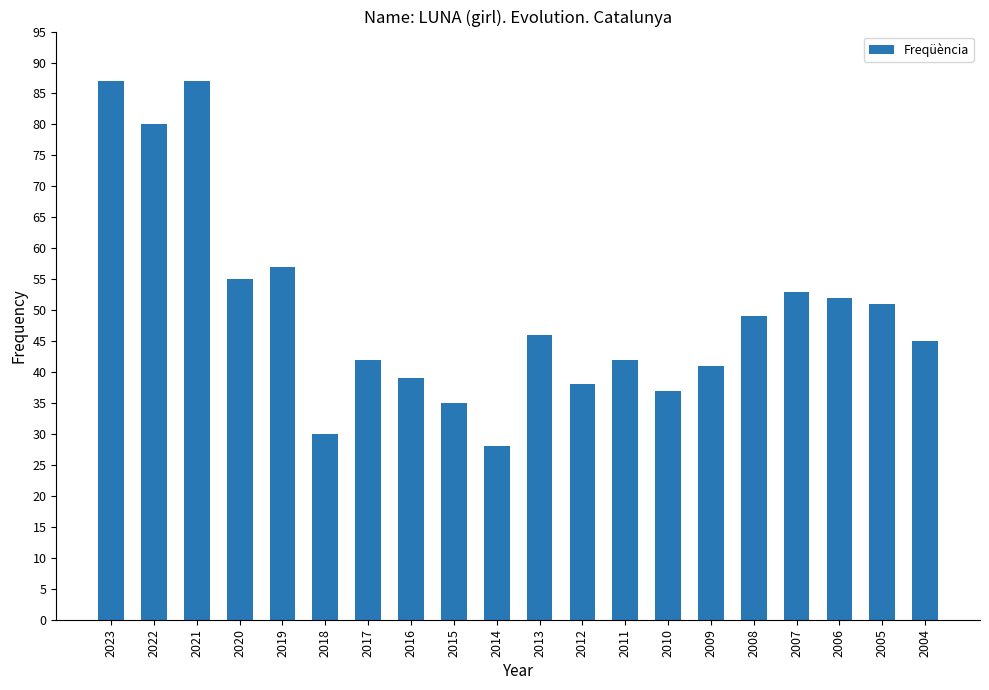

What is the average value?

50